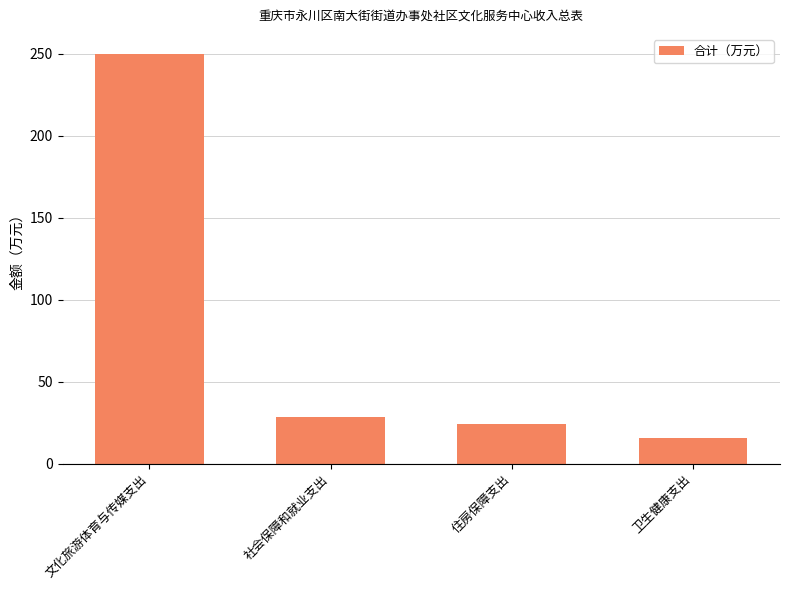

What is the change in value from 文化旅游体育与传媒支出 to 住房保障支出?

-225.2